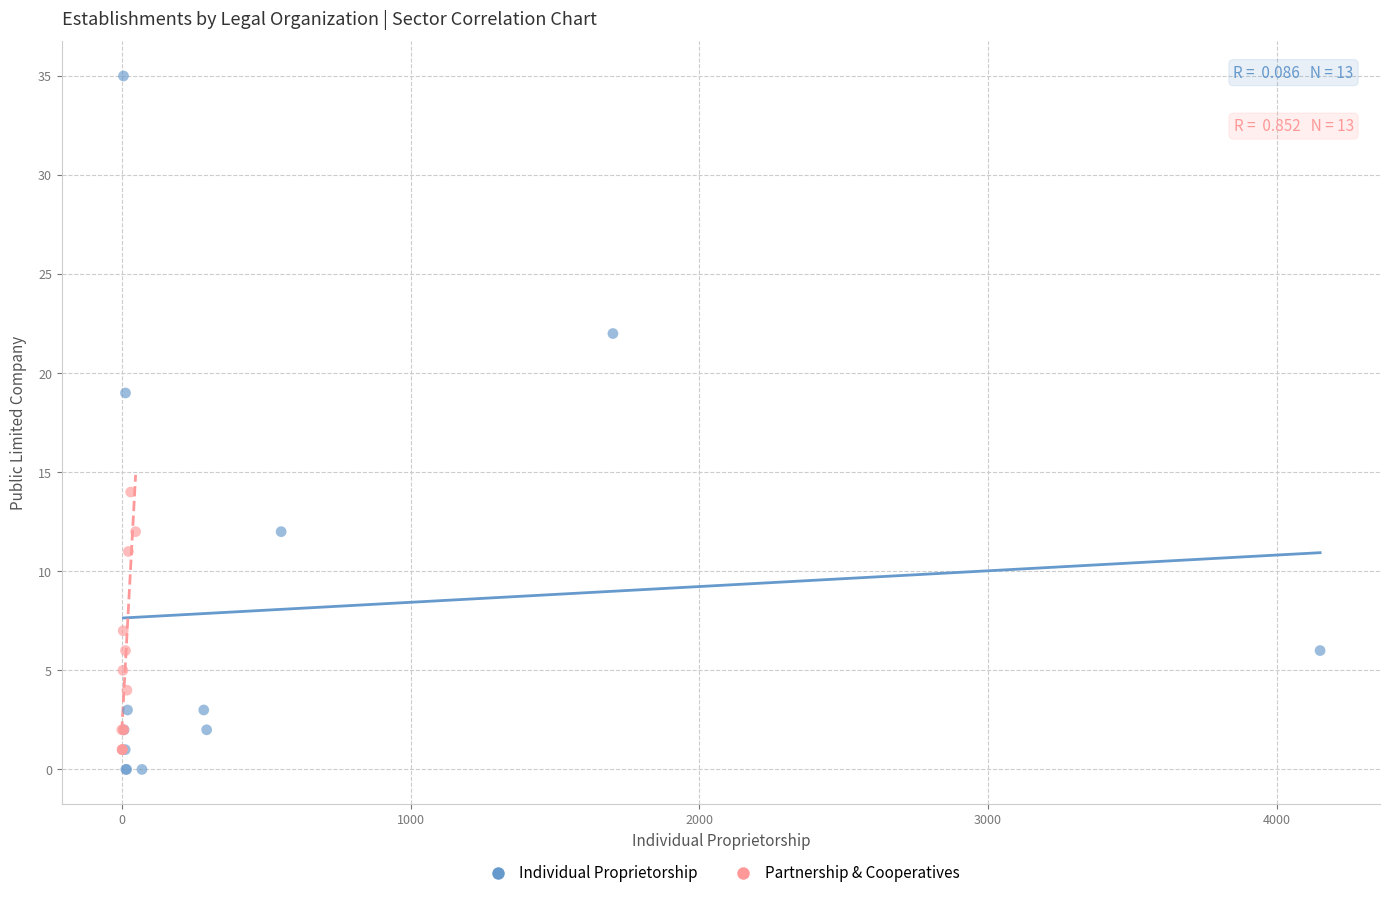

Which series contains the highest Y value?

Individual Proprietorship